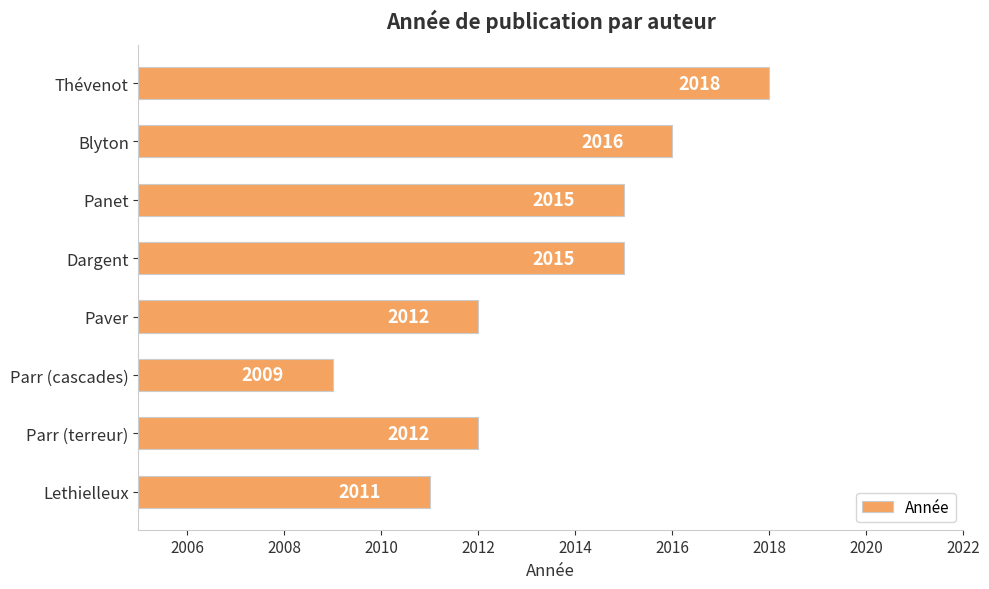

What is the difference between the maximum and second lowest values?

7